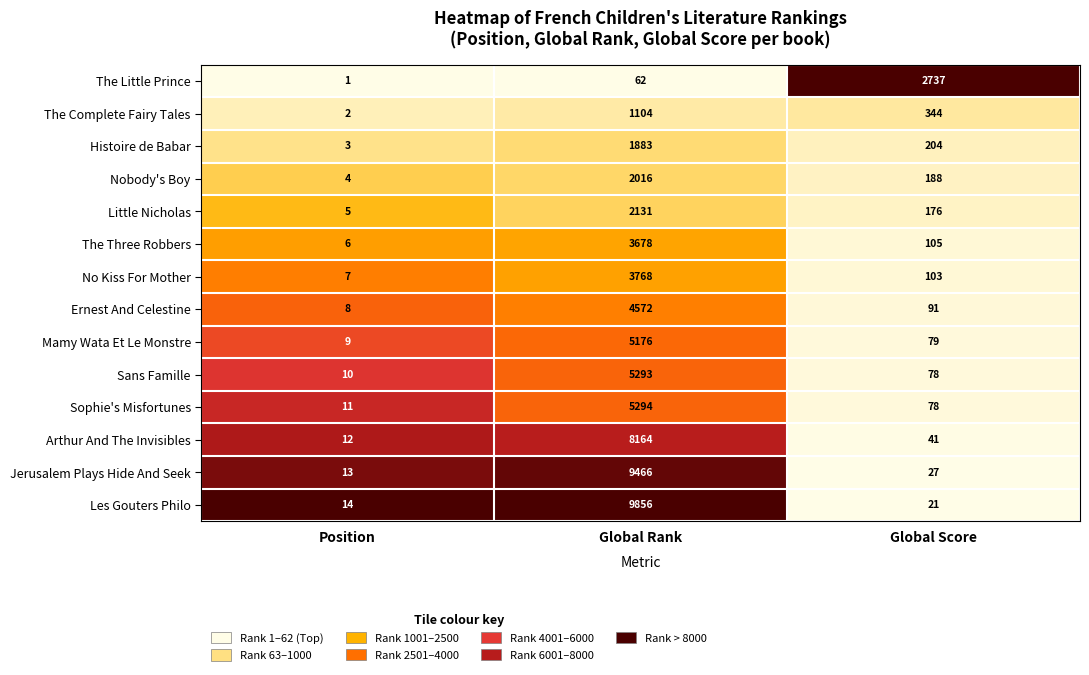

Which series changed the most between Position and Global Rank?

Les Gouters Philo